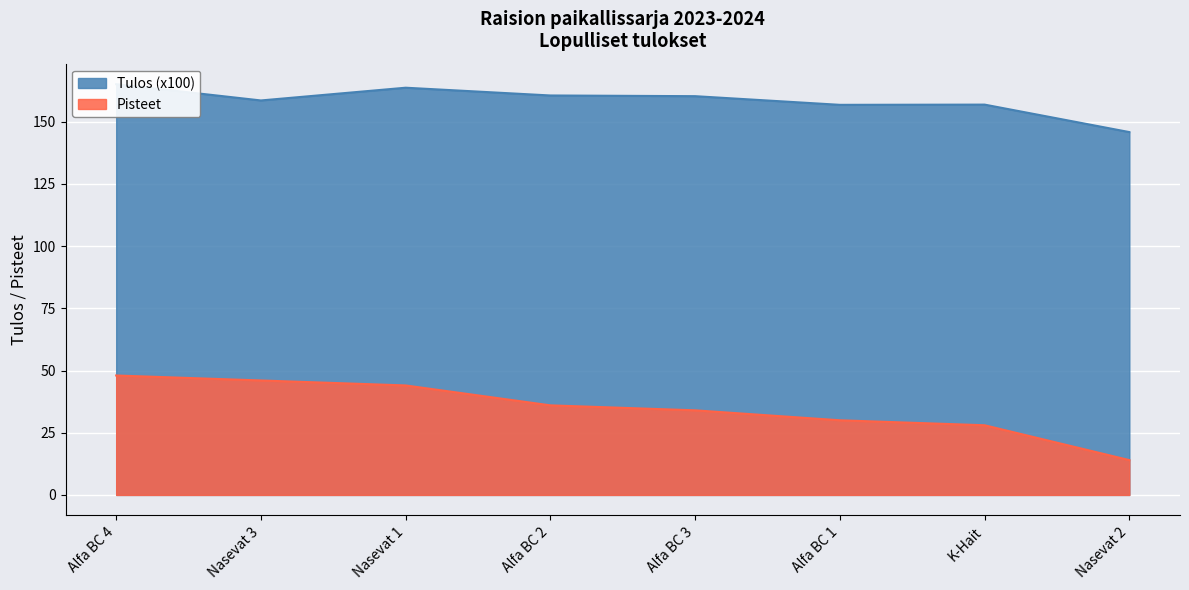

How many lines are shown in the chart?

2